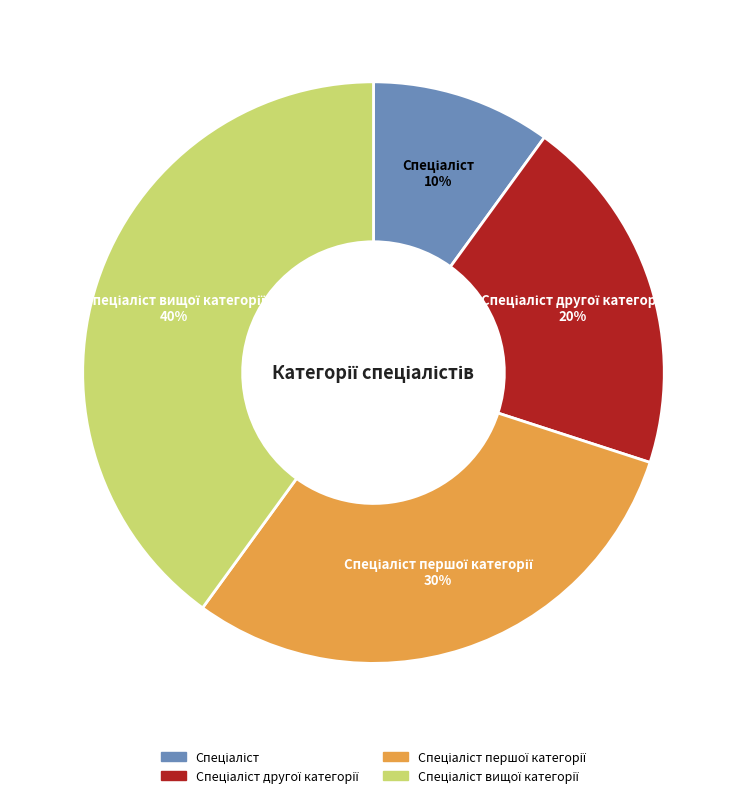

To the nearest percent, what is the difference between the largest and smallest slice percentages?

30%